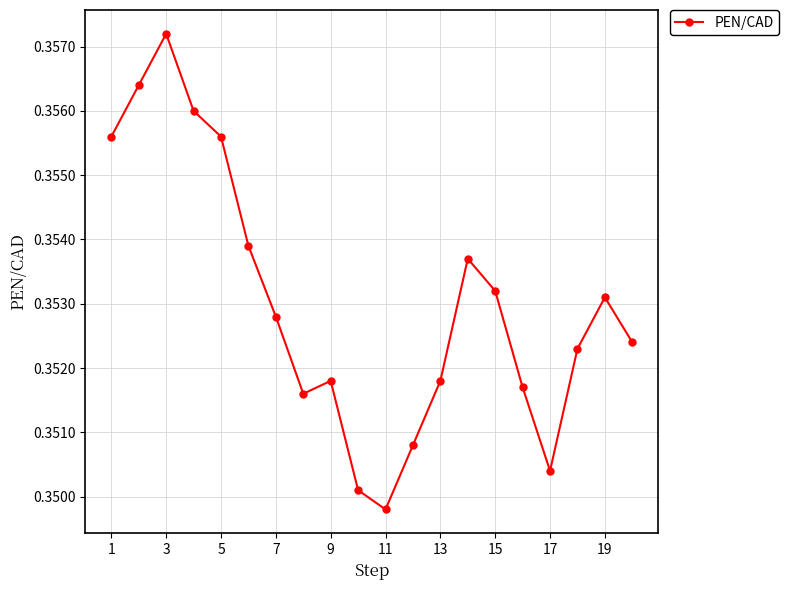

Count the values in the range 0 to 1.

20